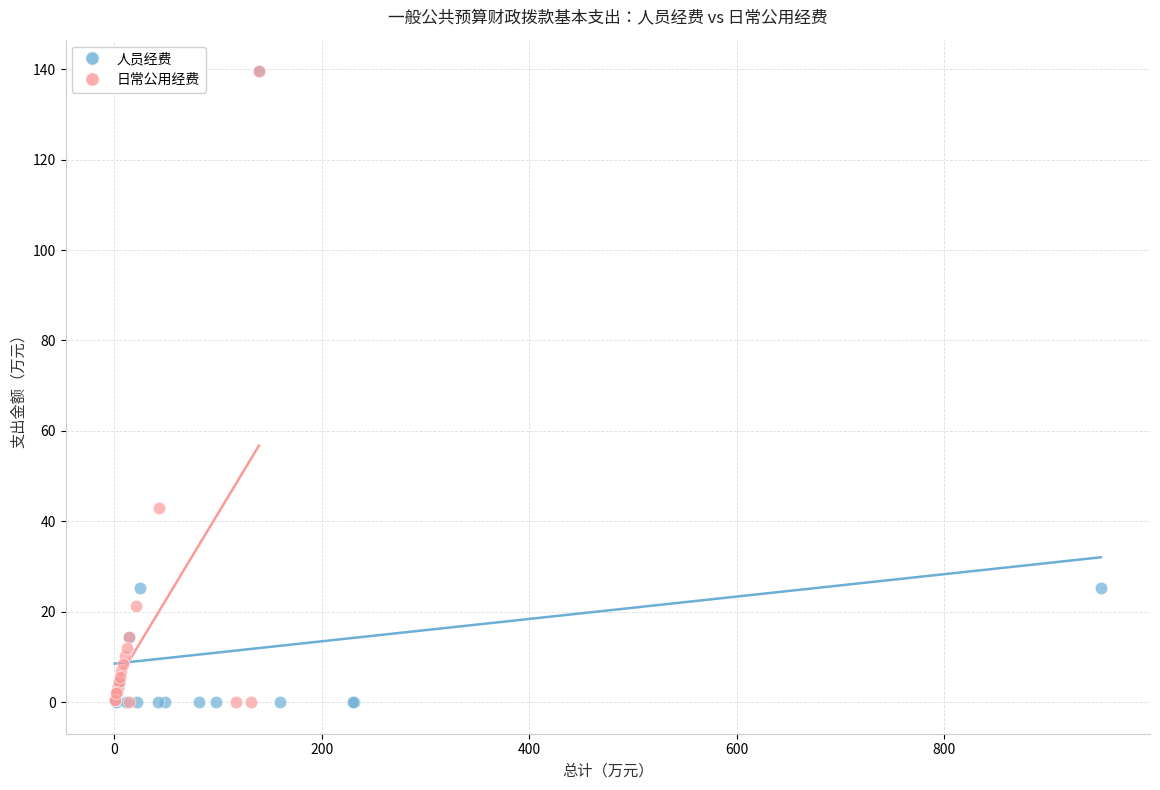

What are all the series names shown in the legend?

人员经费, 日常公用经费